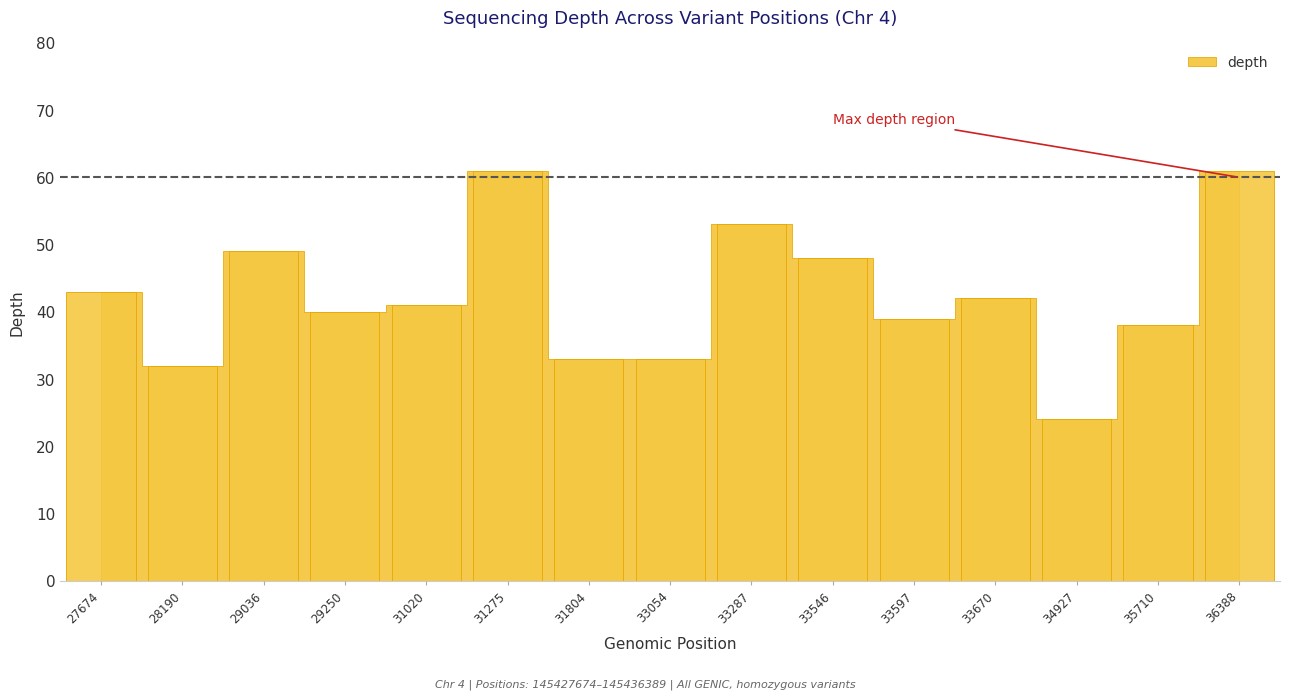

What is the sum of all values?

637